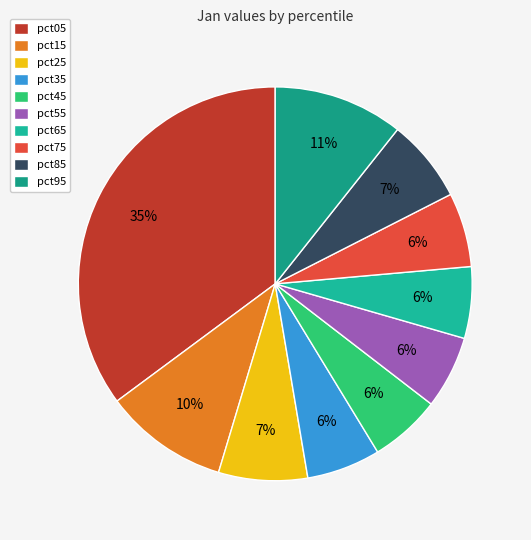

Which slice is the largest?

pct05